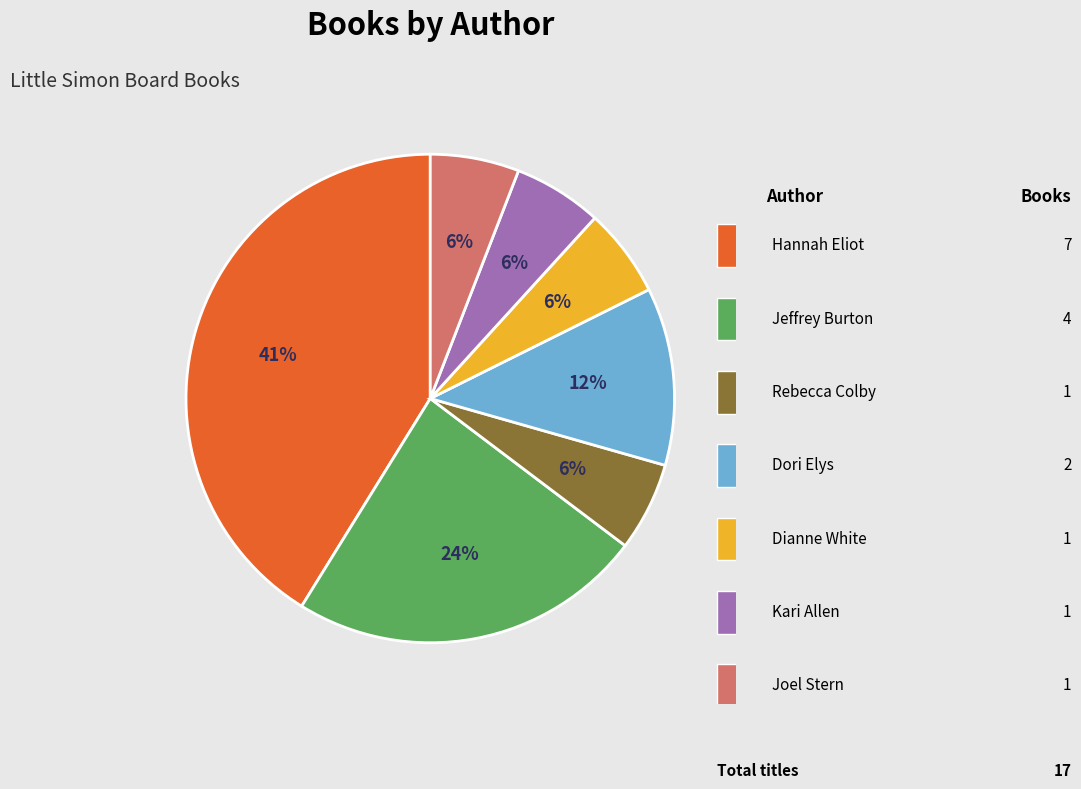

To the nearest percent, what is the difference between the largest and smallest slice percentages?

35%